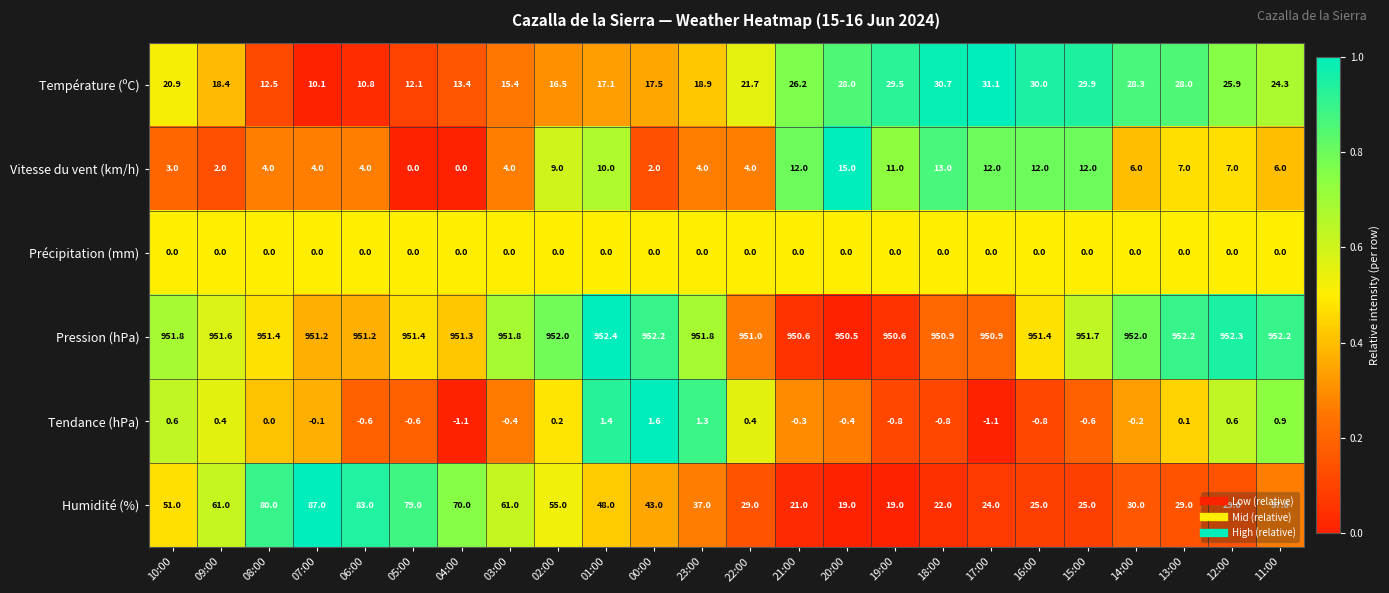

Which series has the largest range (max minus min)?

Humidité (%)